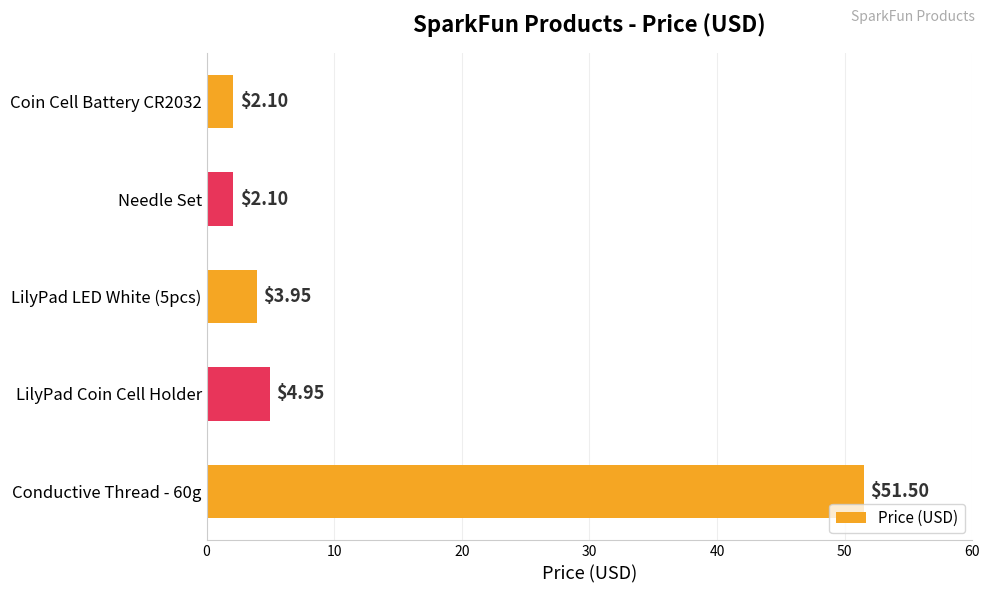

At which label is the value closest to 26?

LilyPad Coin Cell Holder